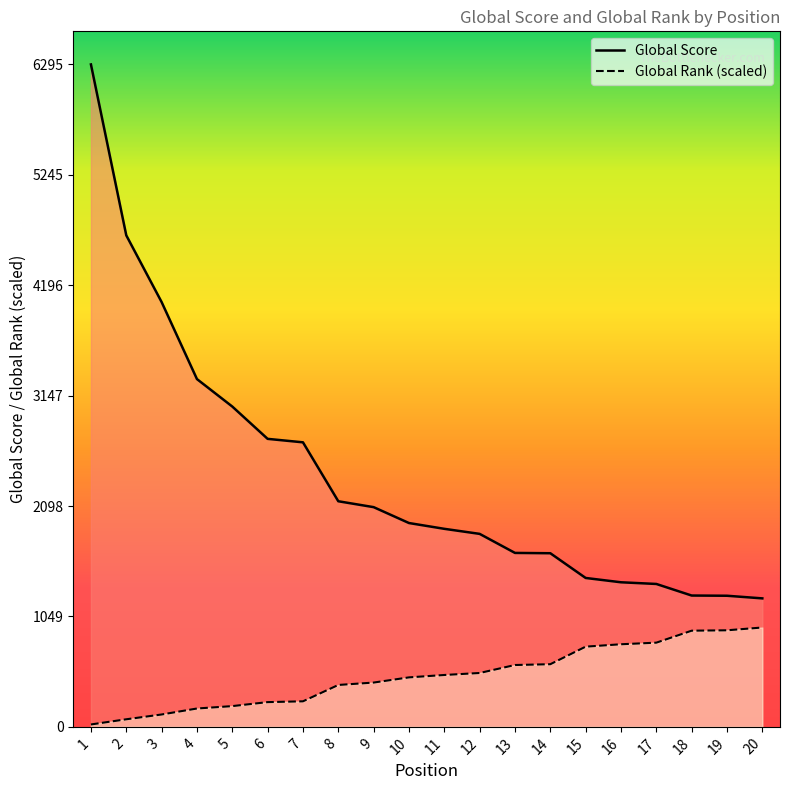

True or false: Global Rank and Global Score intersect in this chart.

False